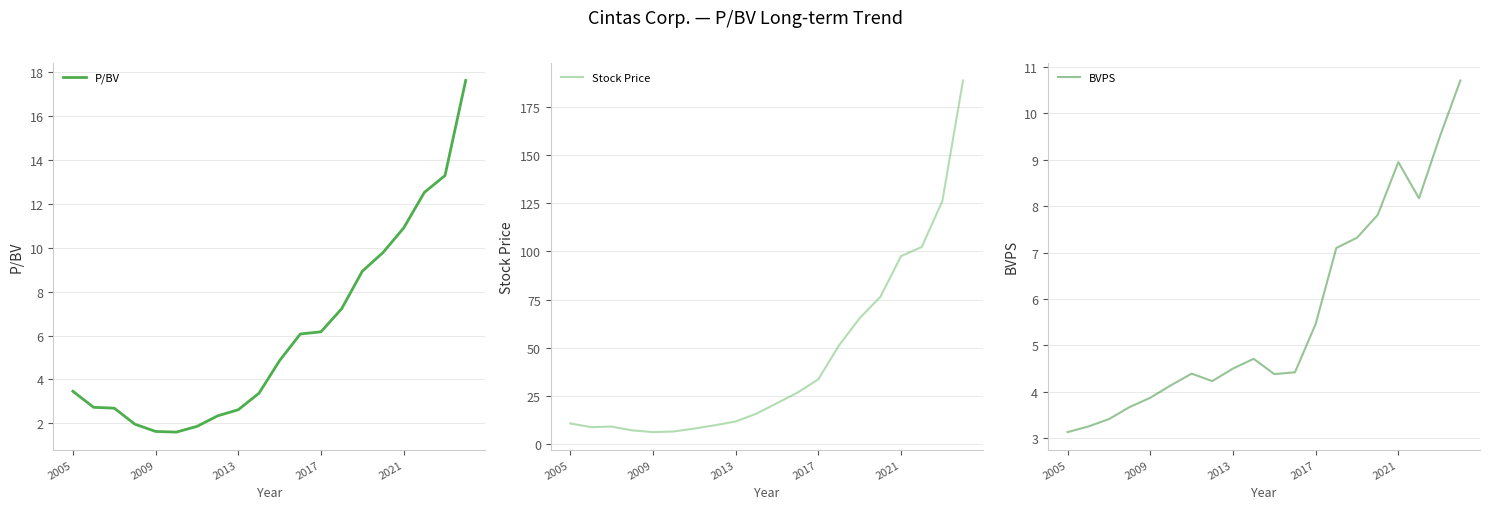

What is the lowest value of the P/BV series?

1.6